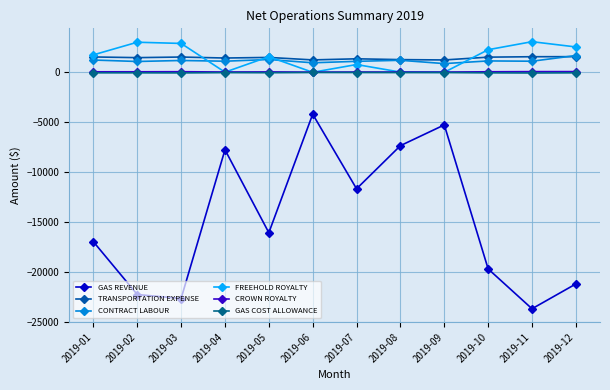

True or false: CONTRACT LABOUR and CROWN ROYALTY cross at least once.

False